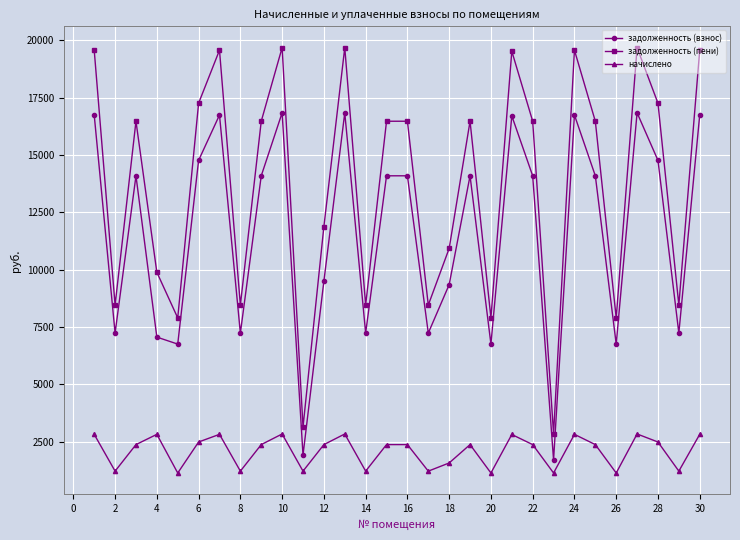

What is the value of the задолженность (взнос) point at the 21st from the left?

16704.0